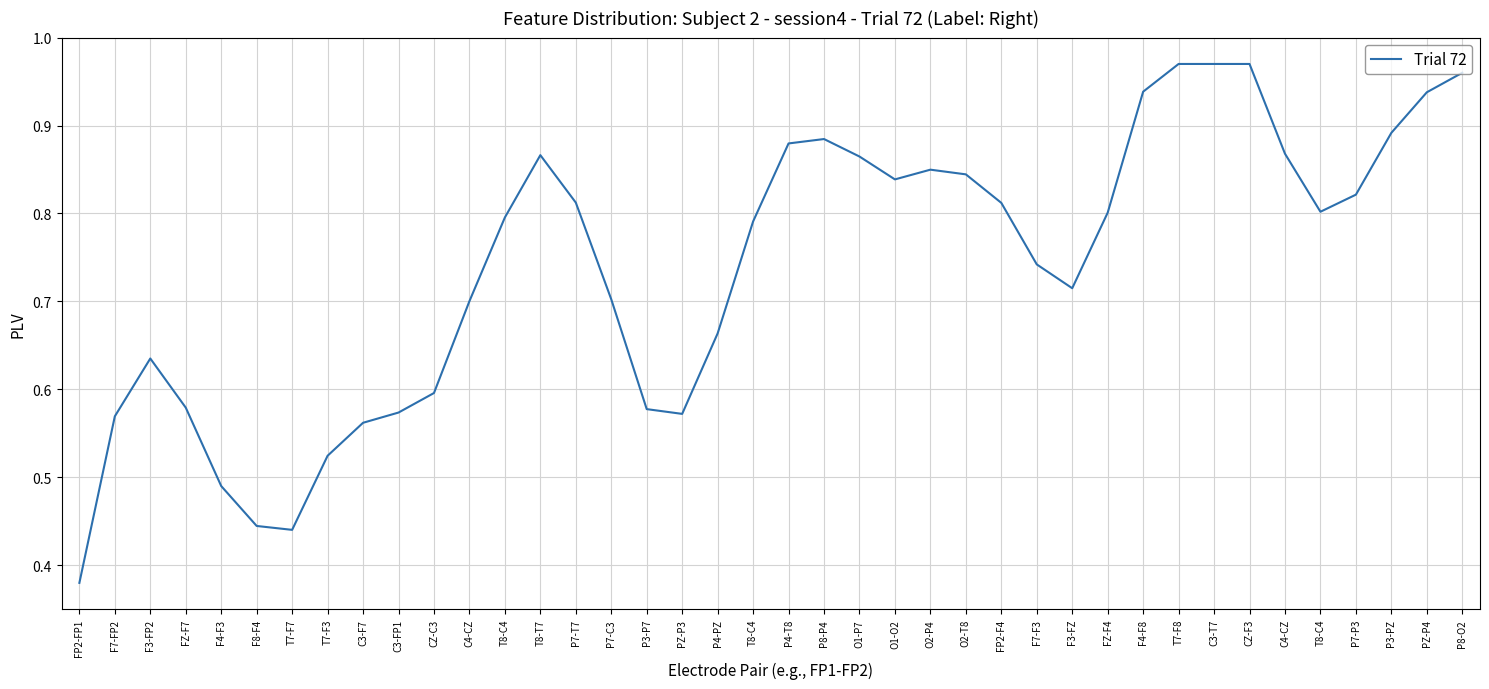

Does the chart display data point markers on the line(s)?

No